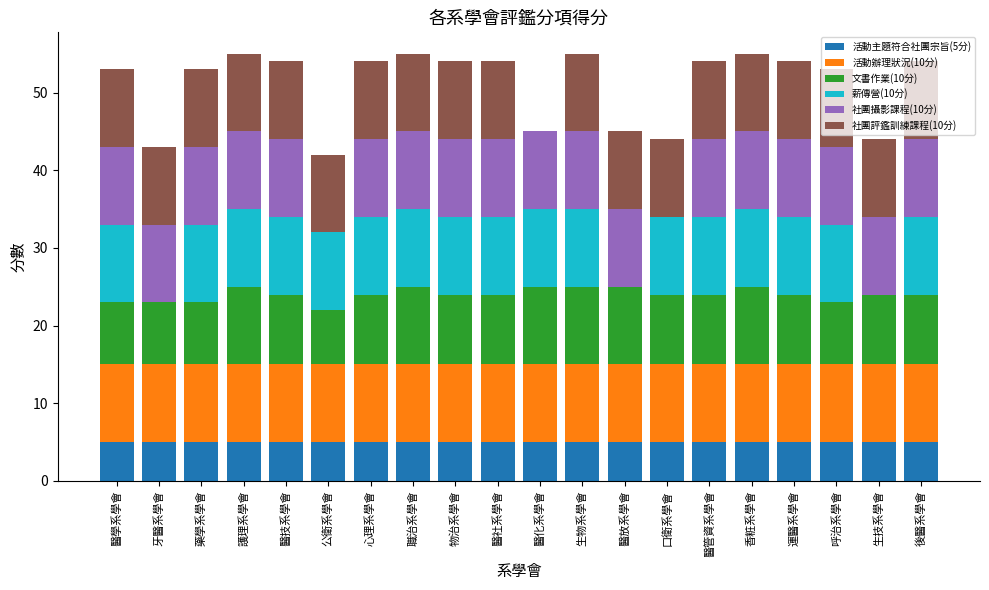

Is it true that 活動主題符合社團宗旨(5分) equals 7 at 醫化系學會?

False